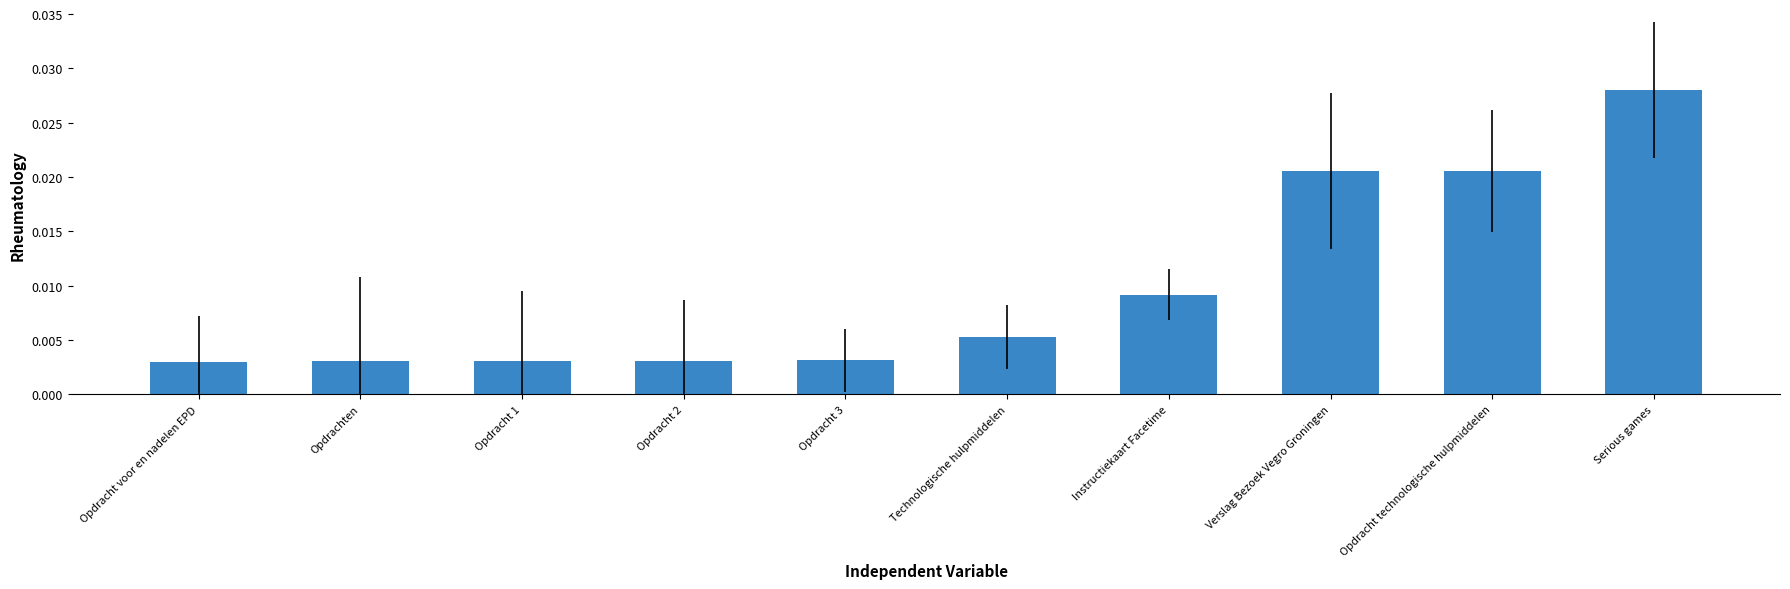

Which has a higher value, Opdracht voor en nadelen EPD or Serious games?

Serious games